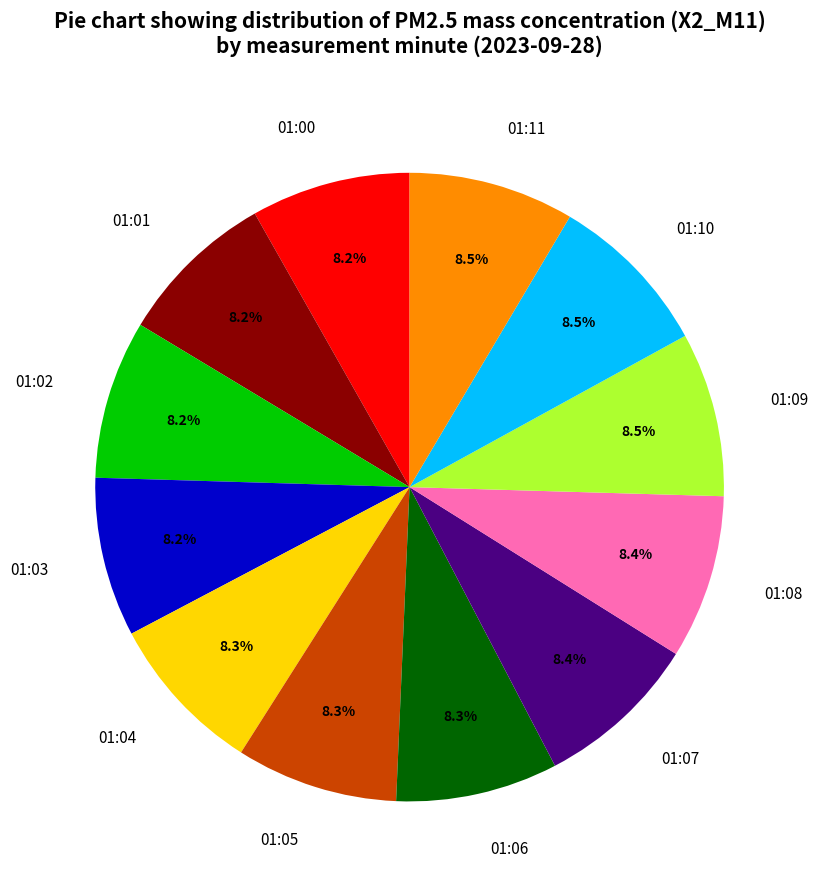

How many slices are in this pie chart?

12